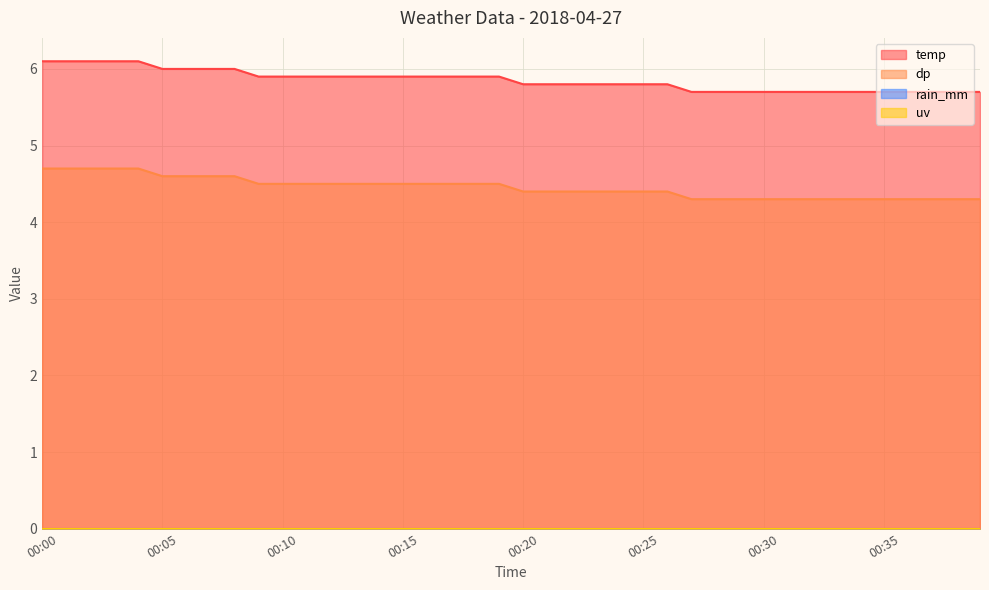

Which has a higher value, 00:16 or 00:30?

00:16